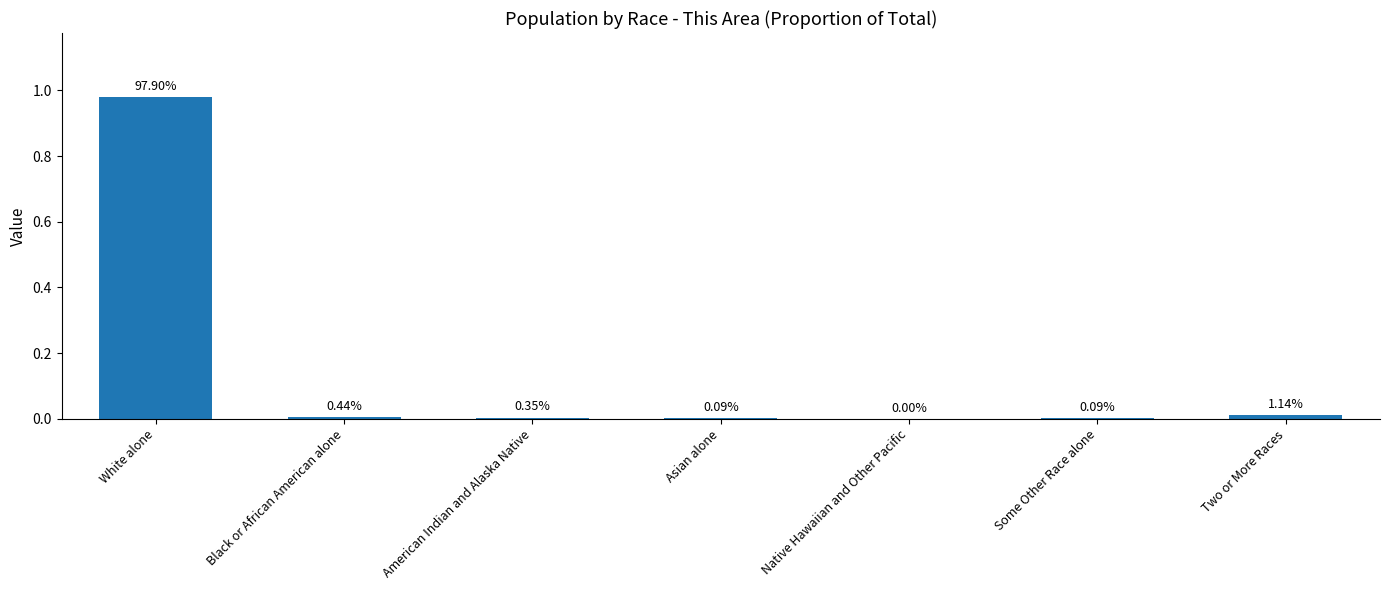

What is the difference between the maximum and minimum values?

1.0